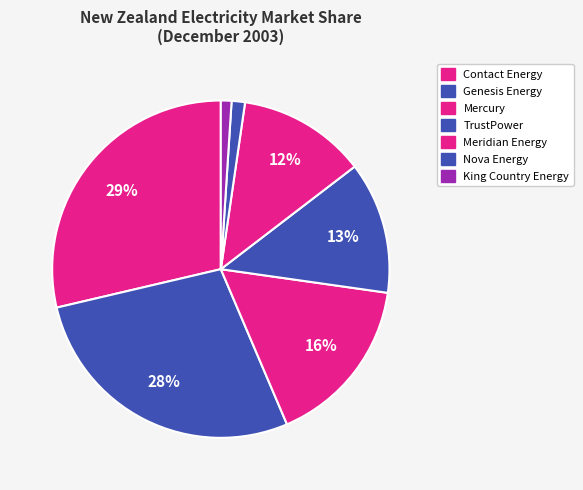

What is the smallest slice in the pie chart?

King Country Energy